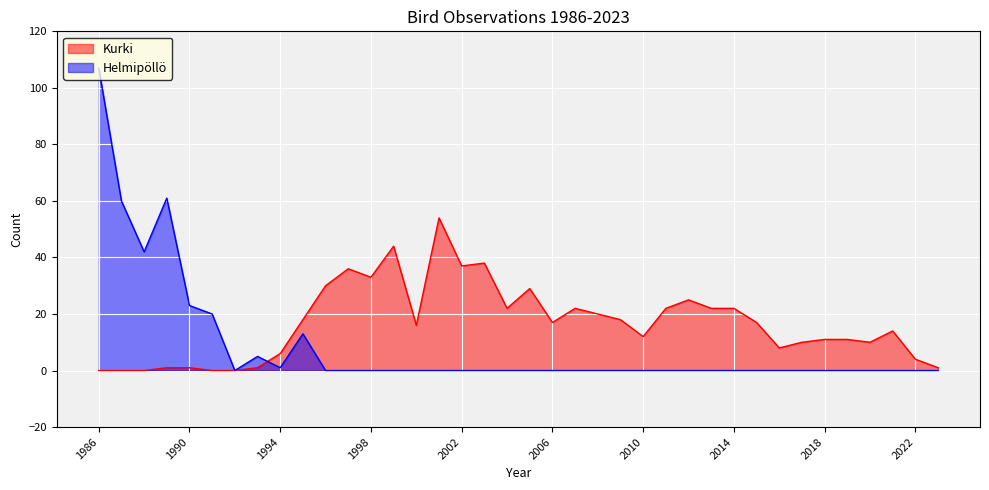

How many data points in Kurki are less than 17?

19